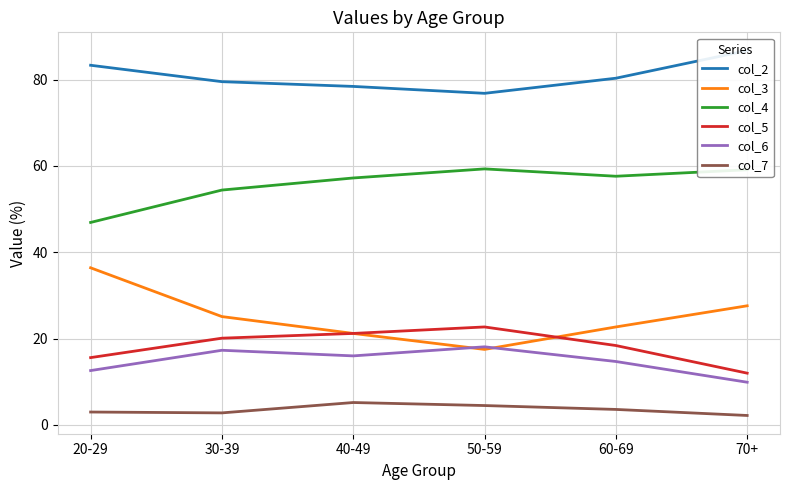

Is it true that col_6 equals 26.4 at 50-59?

False